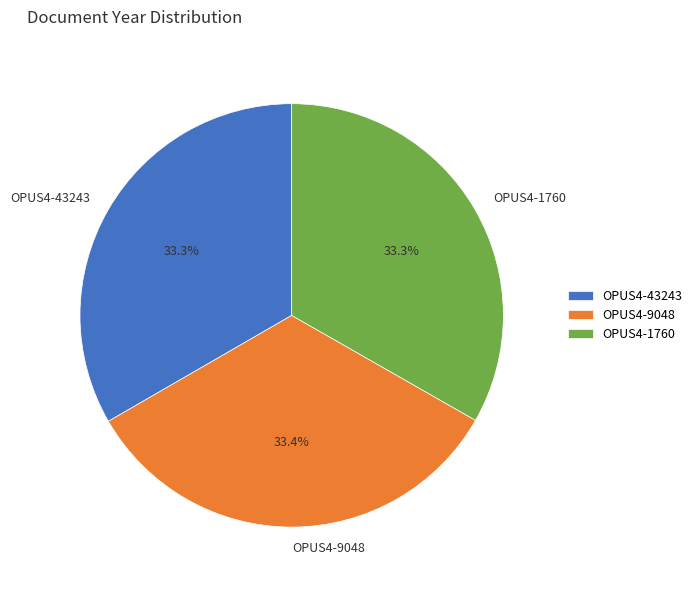

How much of the chart is everything except OPUS4-43243?

66.7%